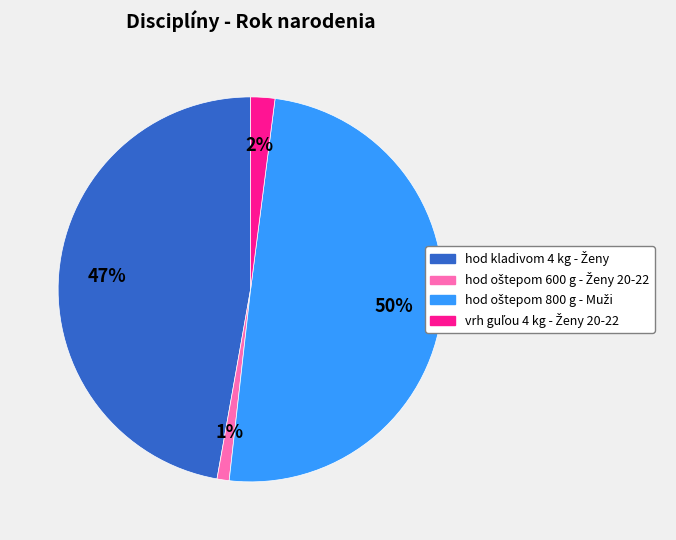

To the nearest percent, what is the difference between the largest and smallest slice percentages?

49%